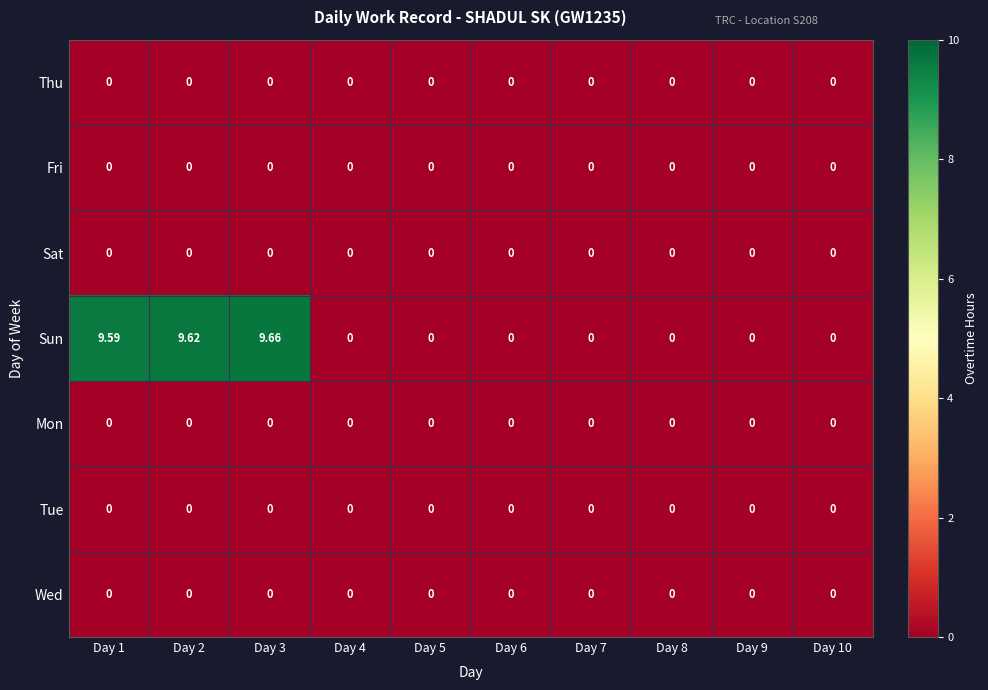

What is the total value across all series at Day 1?

9.6